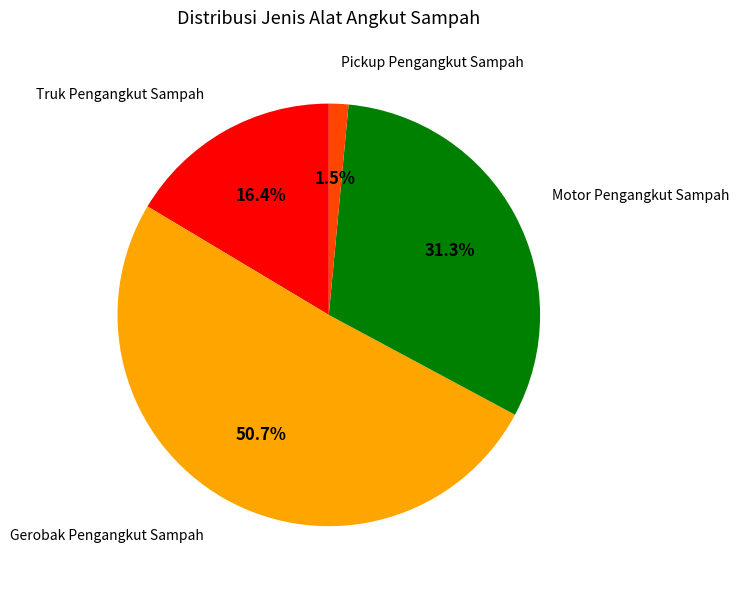

Is there a majority slice in this chart?

Yes